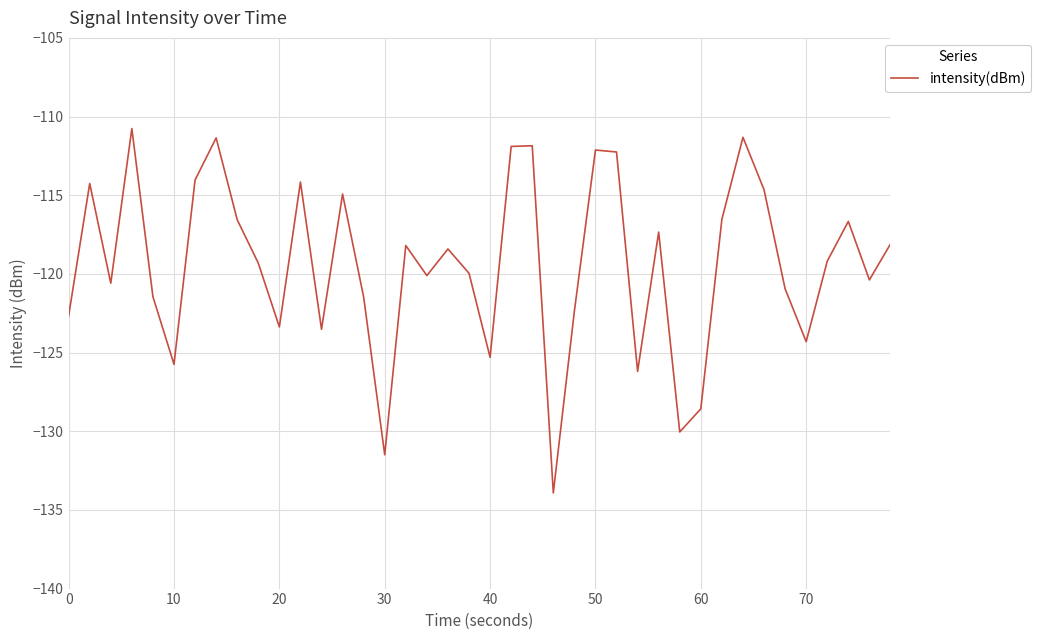

What is the smallest value displayed?

-133.9